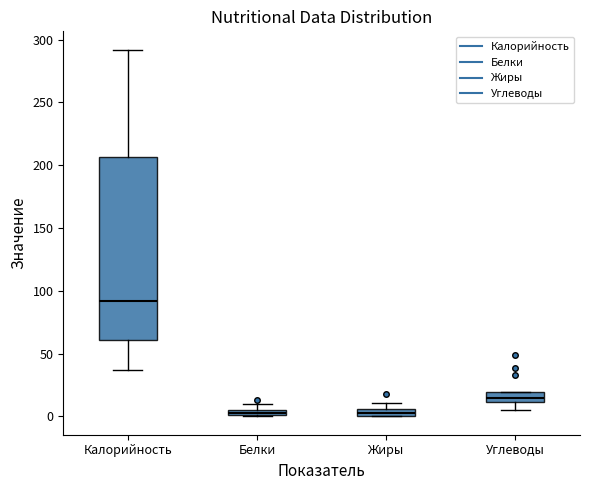

Where is the lower edge of the box for Жиры on the y-axis? The values are not printed on the chart, so give them approximately, as read against the axis.

0